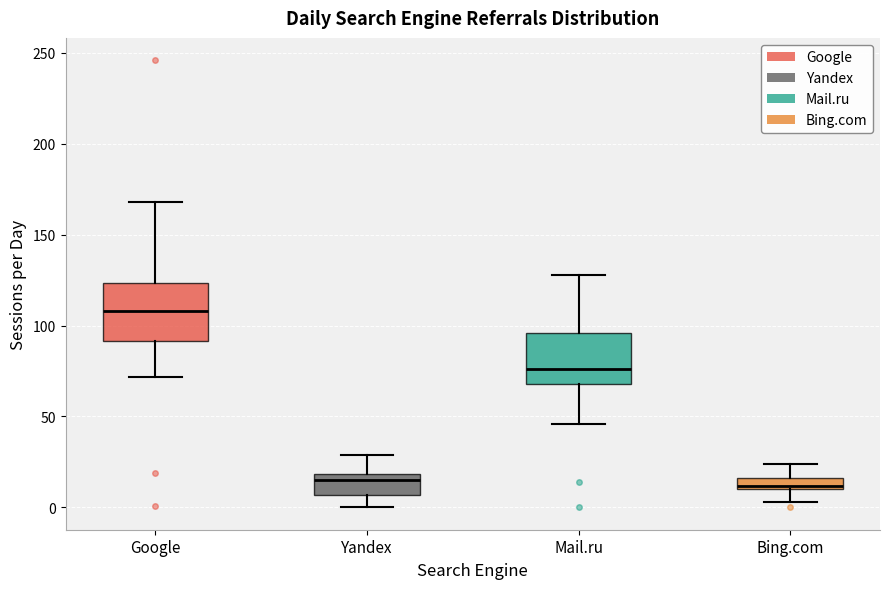

Which box's median line is the highest?

Google